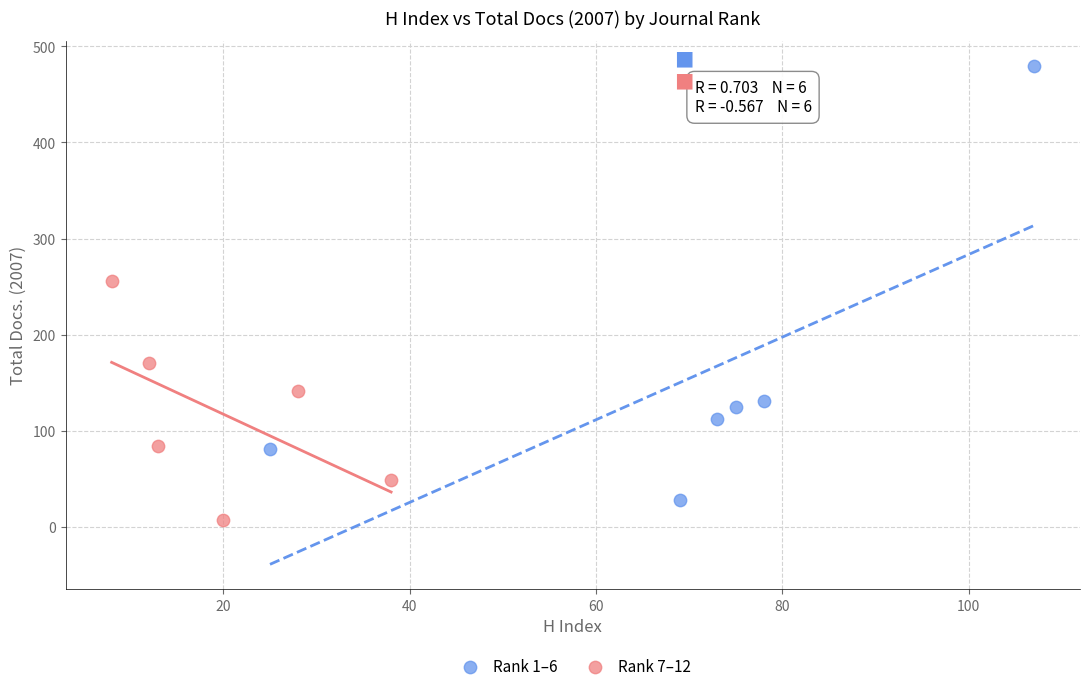

Which series has the largest Y range (max minus min)?

Rank 1–6